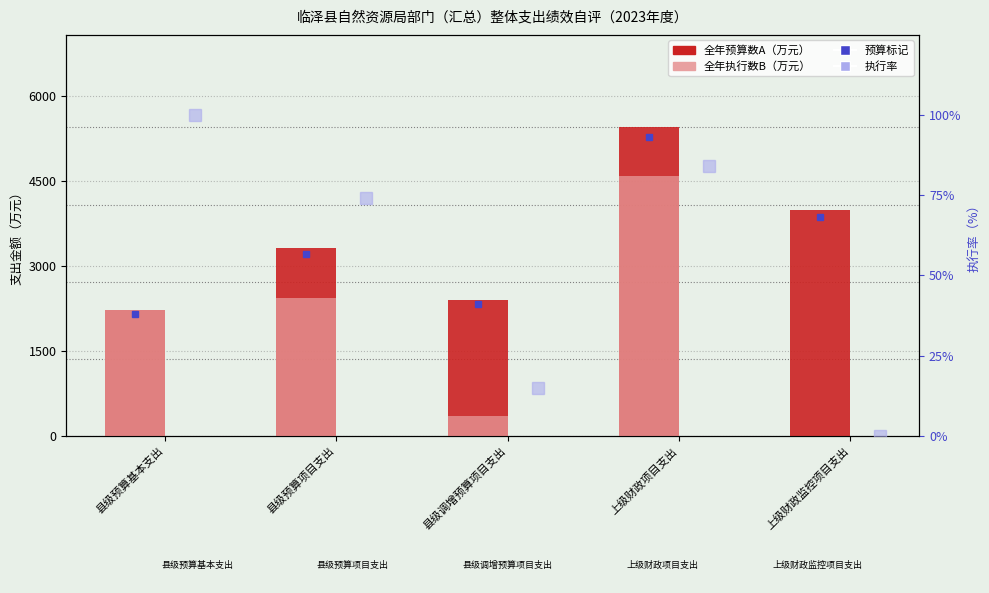

What is the label of the 4th bar from the right?

县级预算项目支出